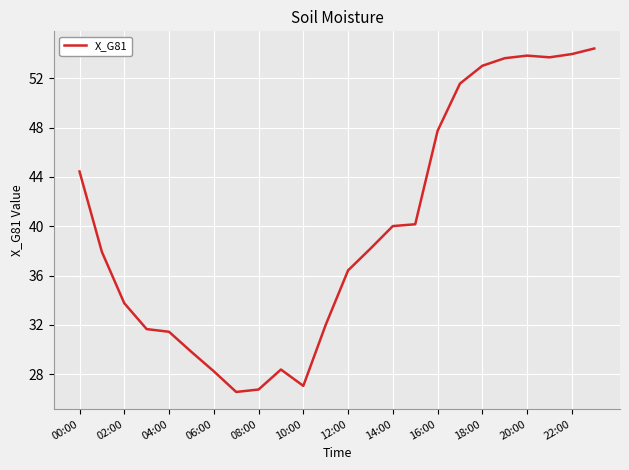

What is the maximum value shown in the chart?

54.4